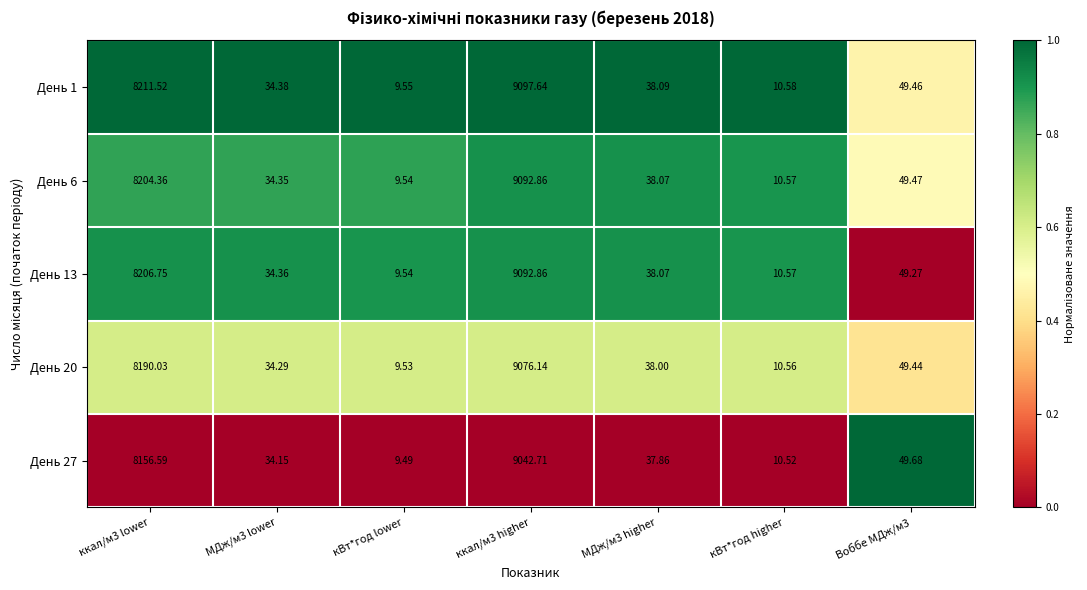

Which label corresponds to the smallest value in the chart?

кВт*год lower